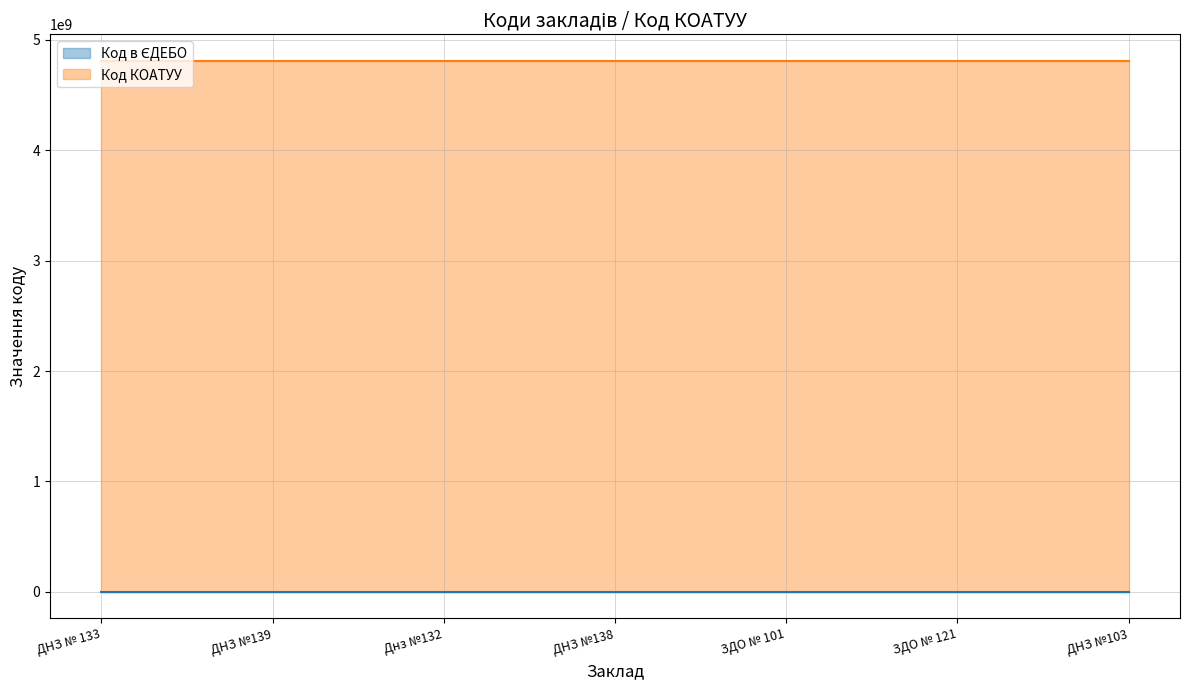

Approximately how many times larger is the value at ЗДО № 101 compared to ДНЗ № 133?

1.0